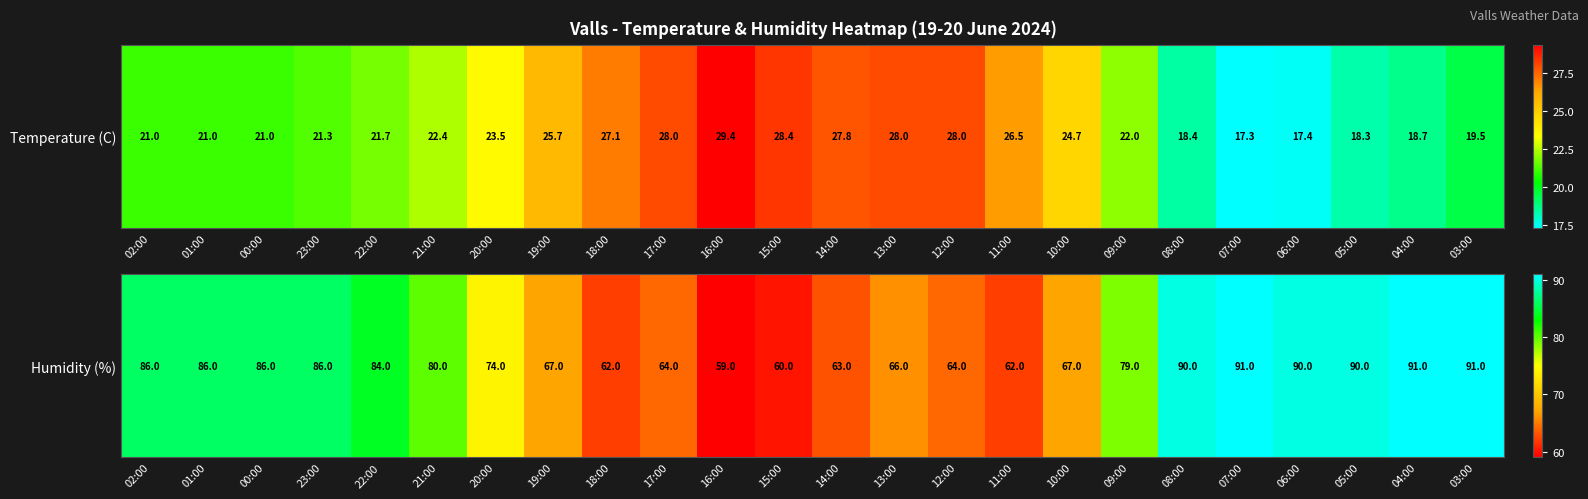

What is the greatest value displayed?

91